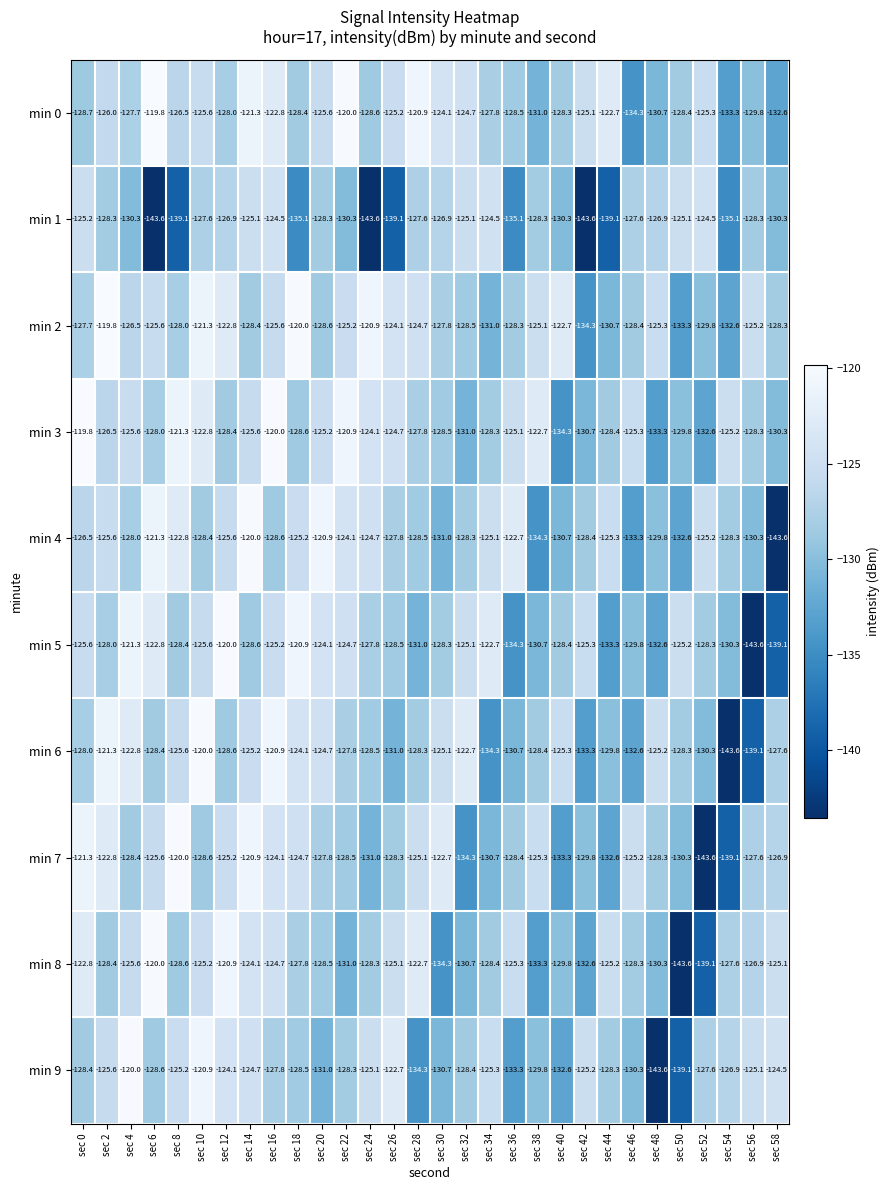

Where is min 7 nearest to the value -131?

sec 24